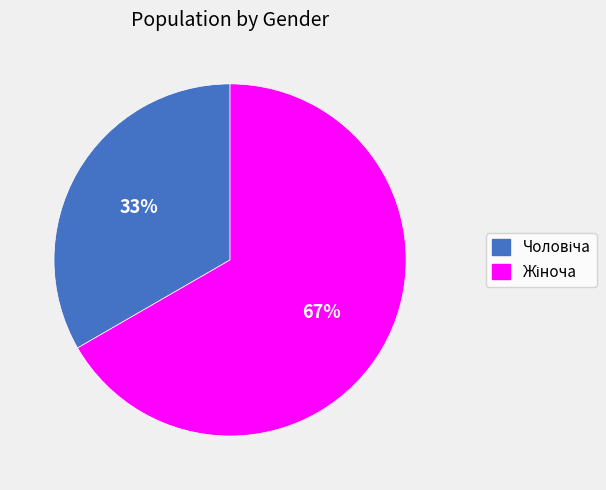

How many slices are in this pie chart?

2